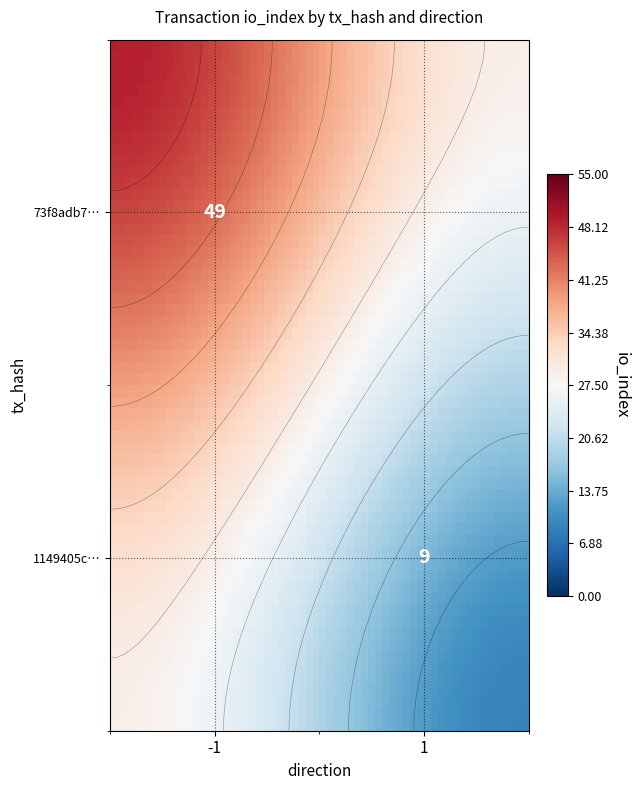

List the series in order of their overall mean, lowest first.

1149405cda53ff49acd80d8a9c2bba981be45a7, 73f8adb74f7e2c925077f012cae813e330feea3